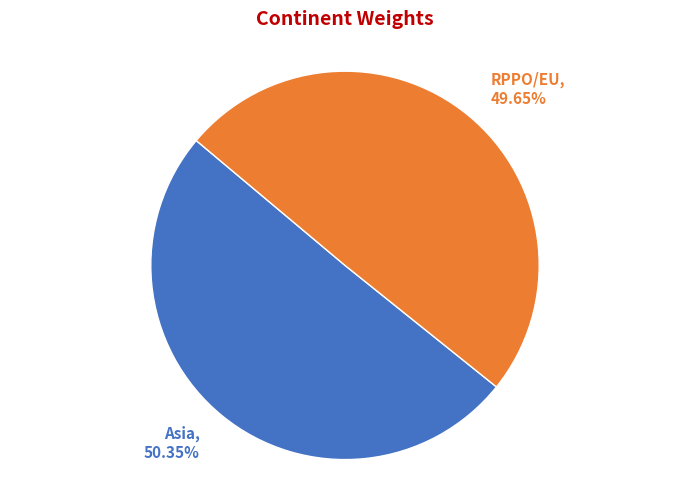

To the nearest percent, what percentage of the pie is Asia?

50%